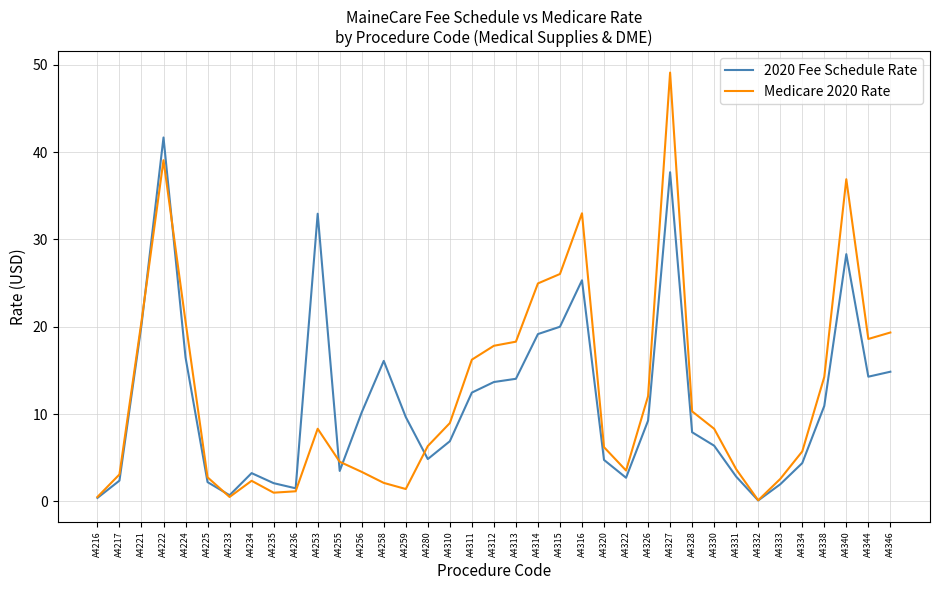

List the series in order of their peak value, highest first.

Medicare 2020 Rate, 2020 Fee Schedule Rate